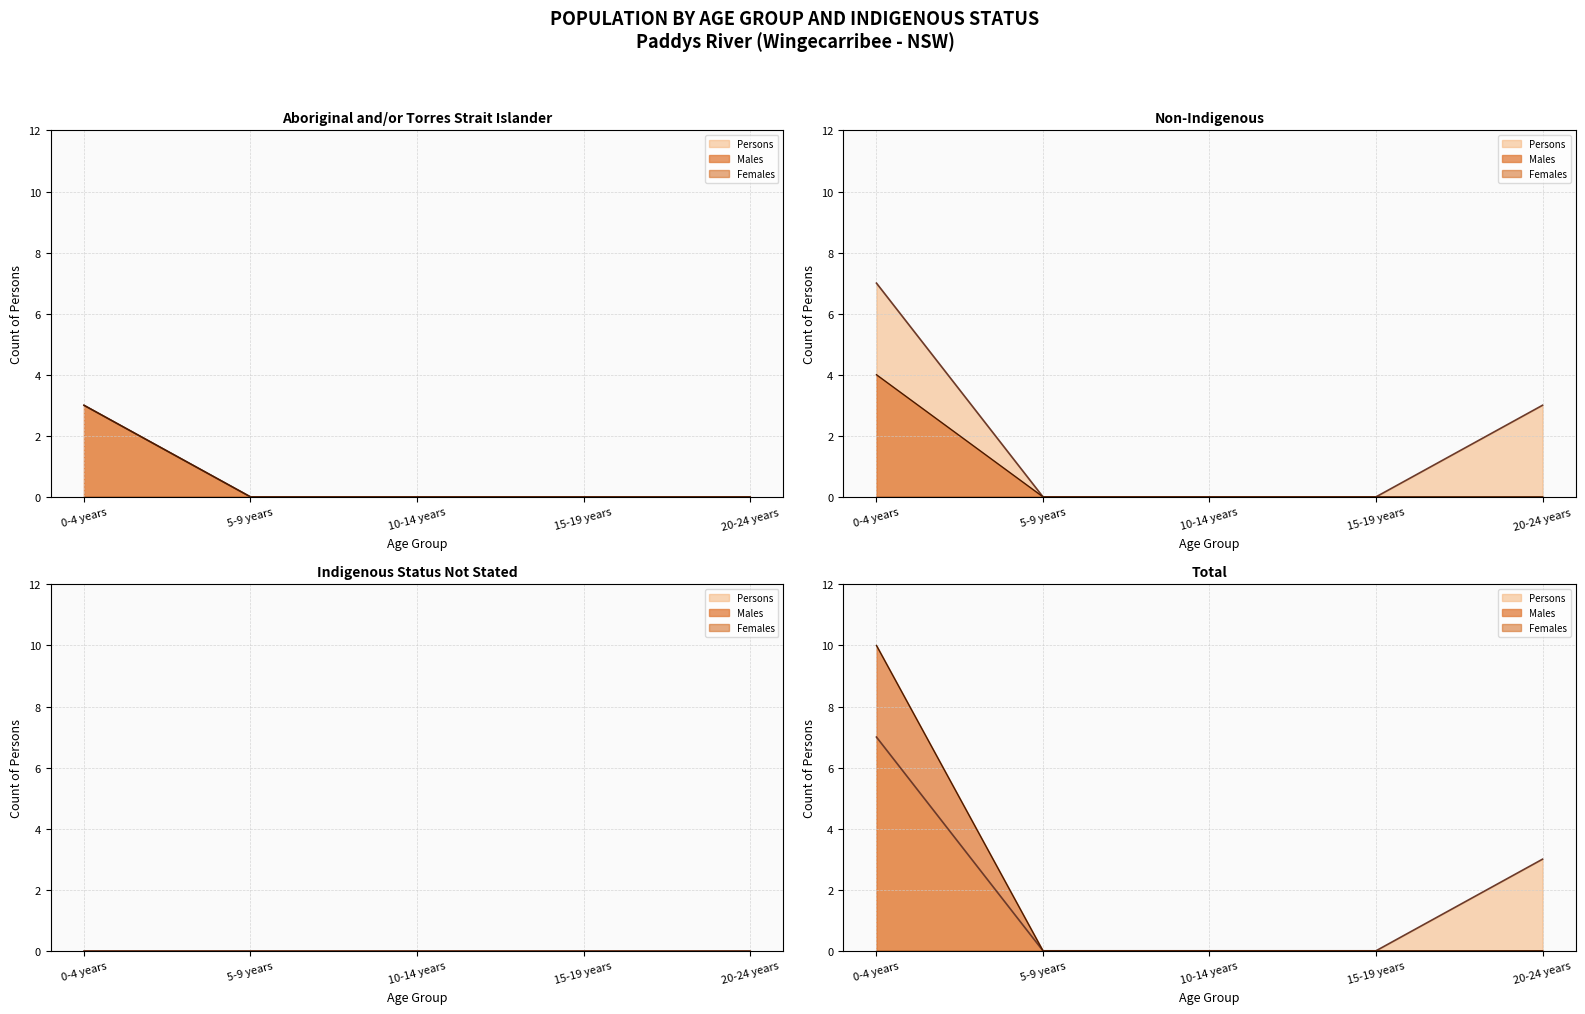

True or false: Non-Indigenous Males and Total Males cross at least once.

False